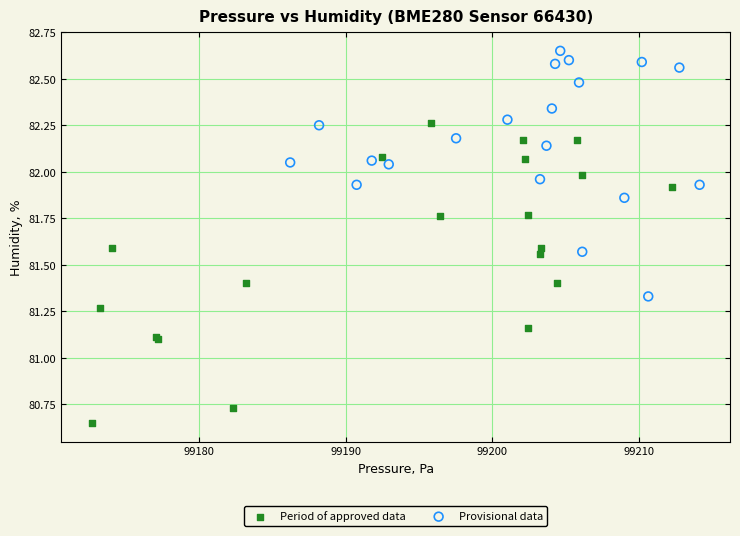

What are all the series names shown in the legend?

Period of approved data, Provisional data